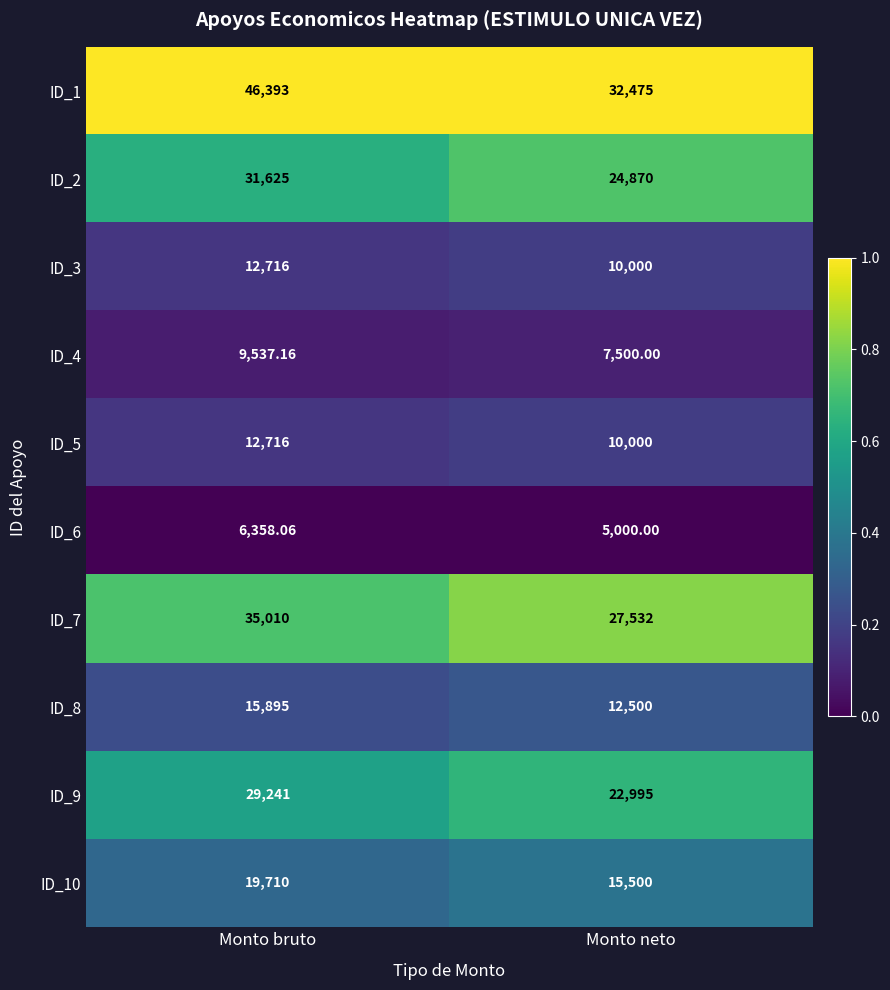

Which series has the widest spread of values?

ID_1